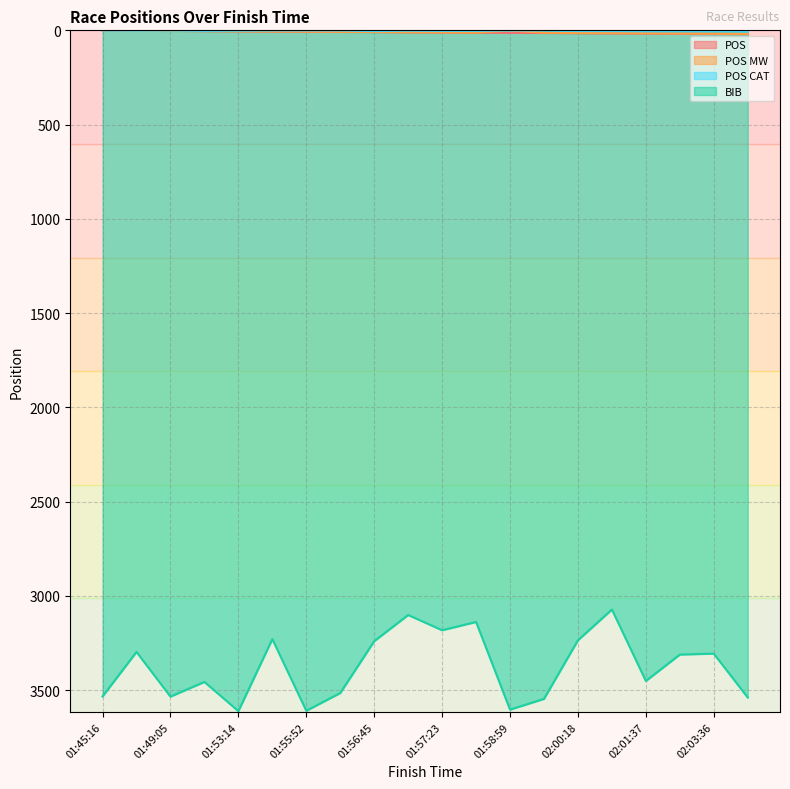

What is the label of the 9th point from the right?

01:57:29